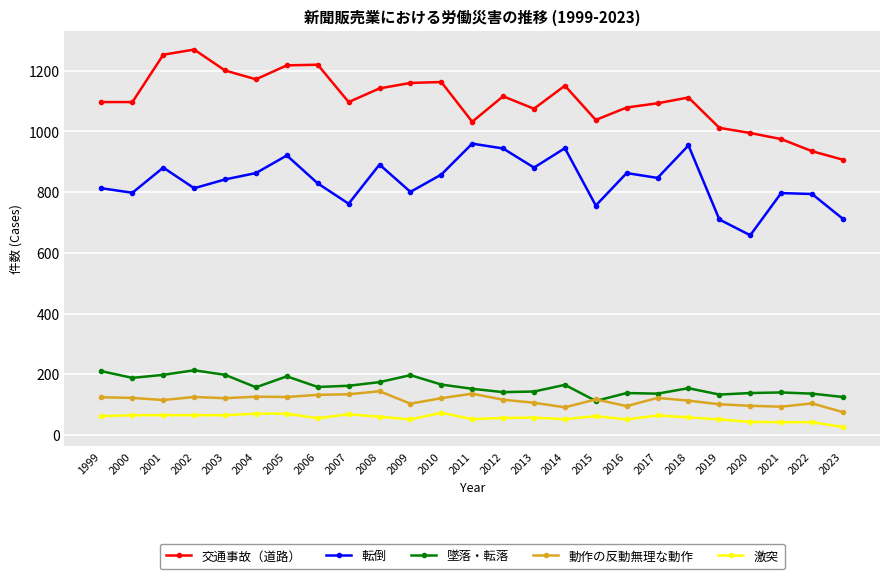

Is this an area chart (filled region under the line)?

No